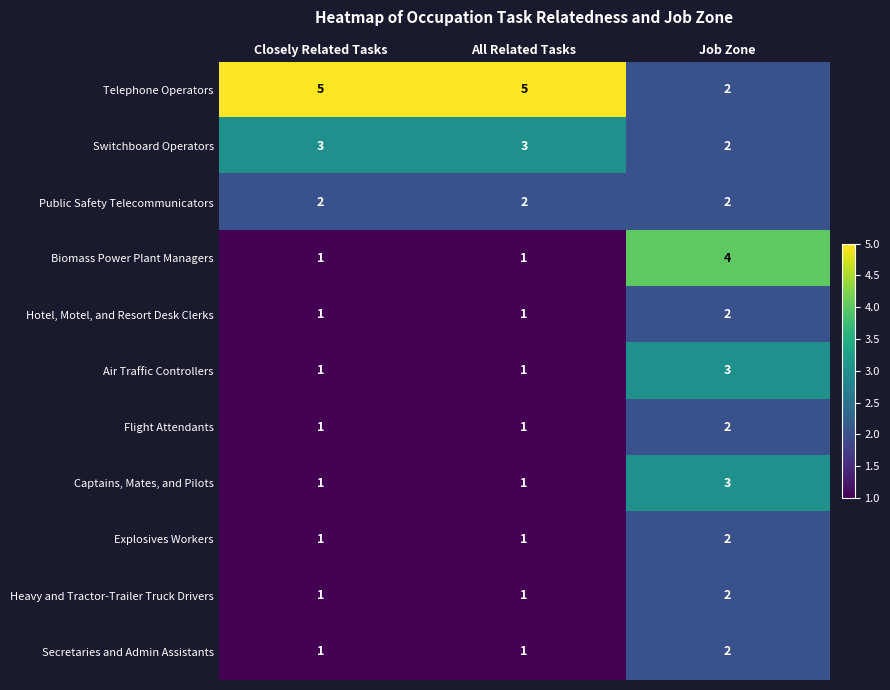

What is the sum of all Heavy and Tractor-Trailer Truck Drivers values?

4